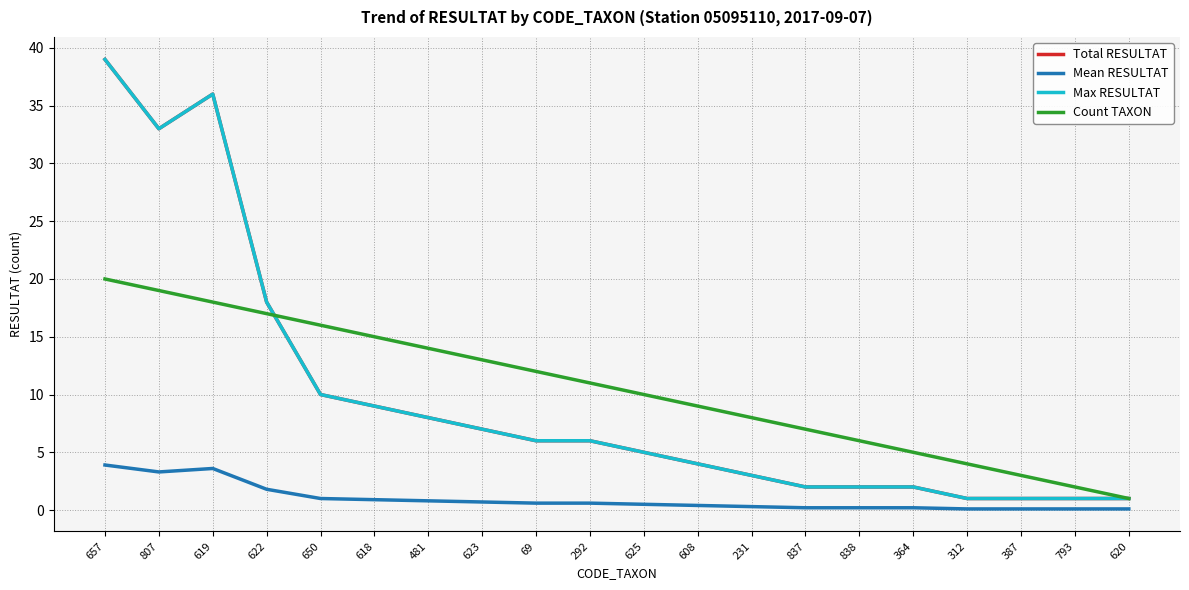

At which category does Max RESULTAT reach its first local valley?

807